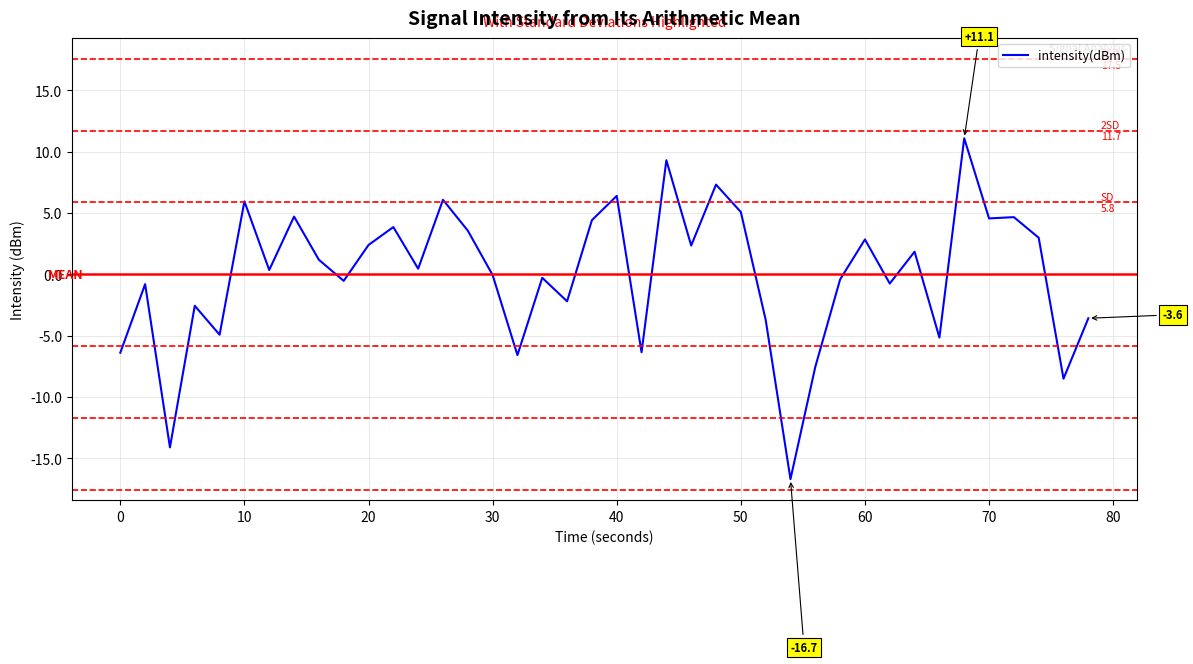

How many series are shown in this chart?

1